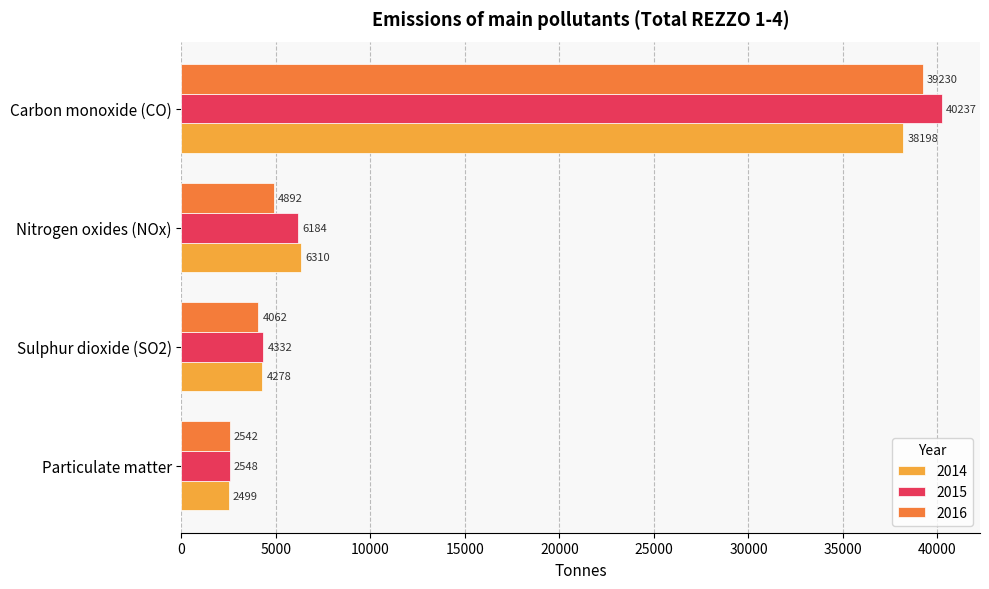

What is the total value across all series at Particulate matter?

7589.8